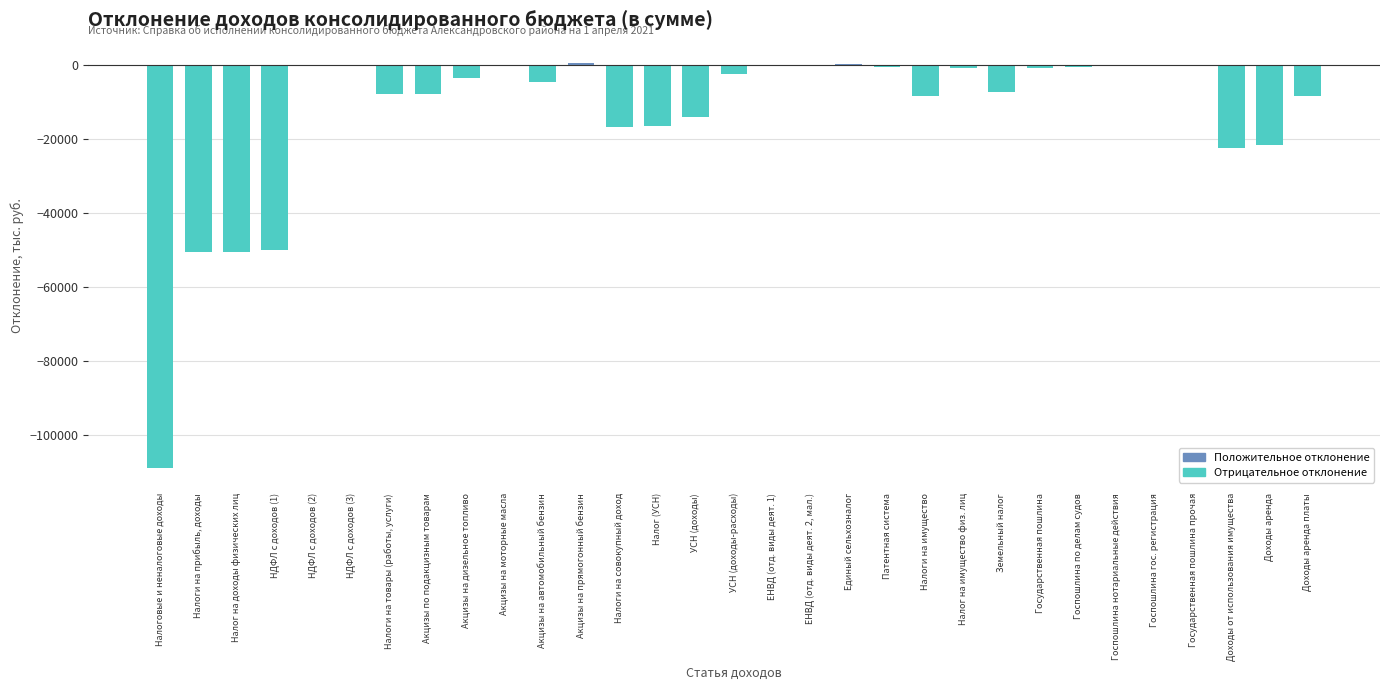

Which has a higher value, Налоговые и неналоговые доходы or Госпошлина нотариальные действия?

Госпошлина нотариальные действия